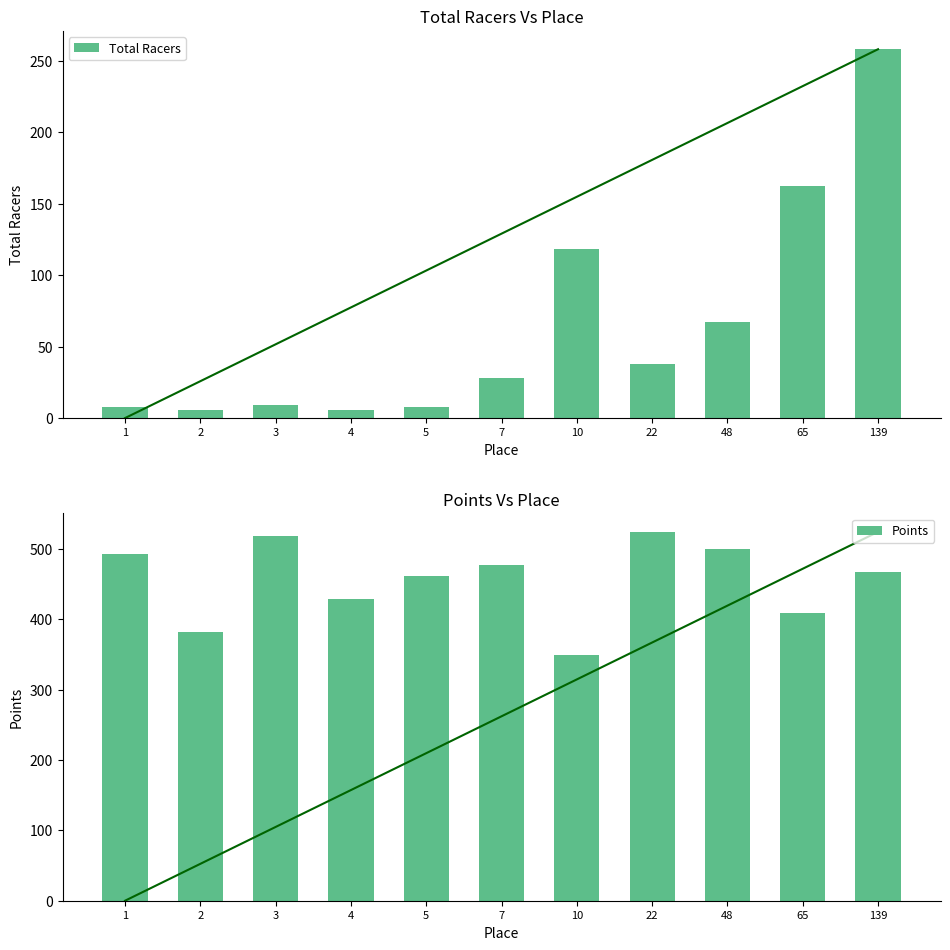

At which label does Points reach its peak?

22